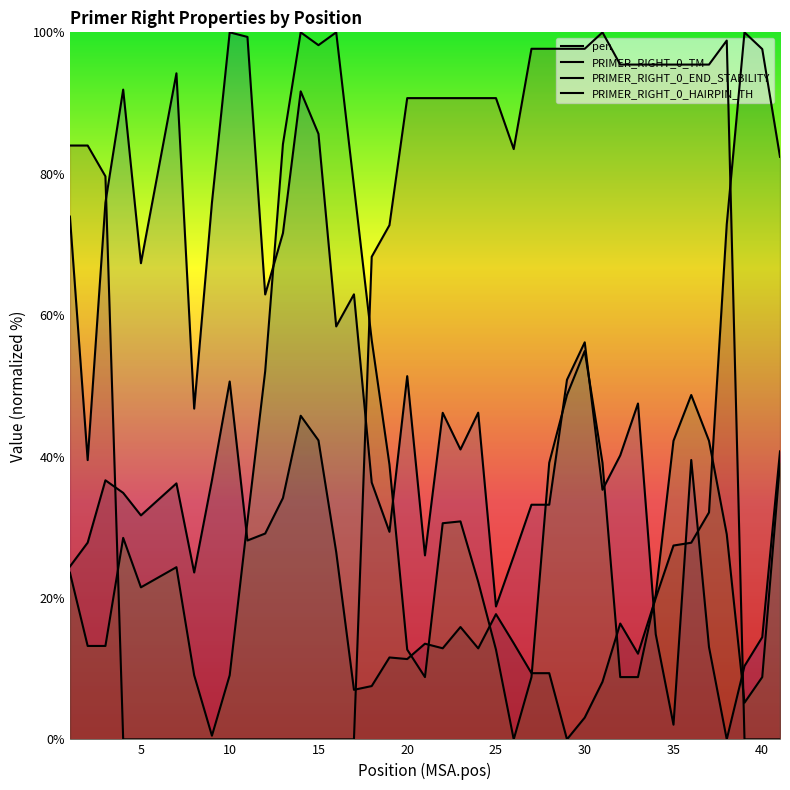

What is the greatest value displayed?

100.0